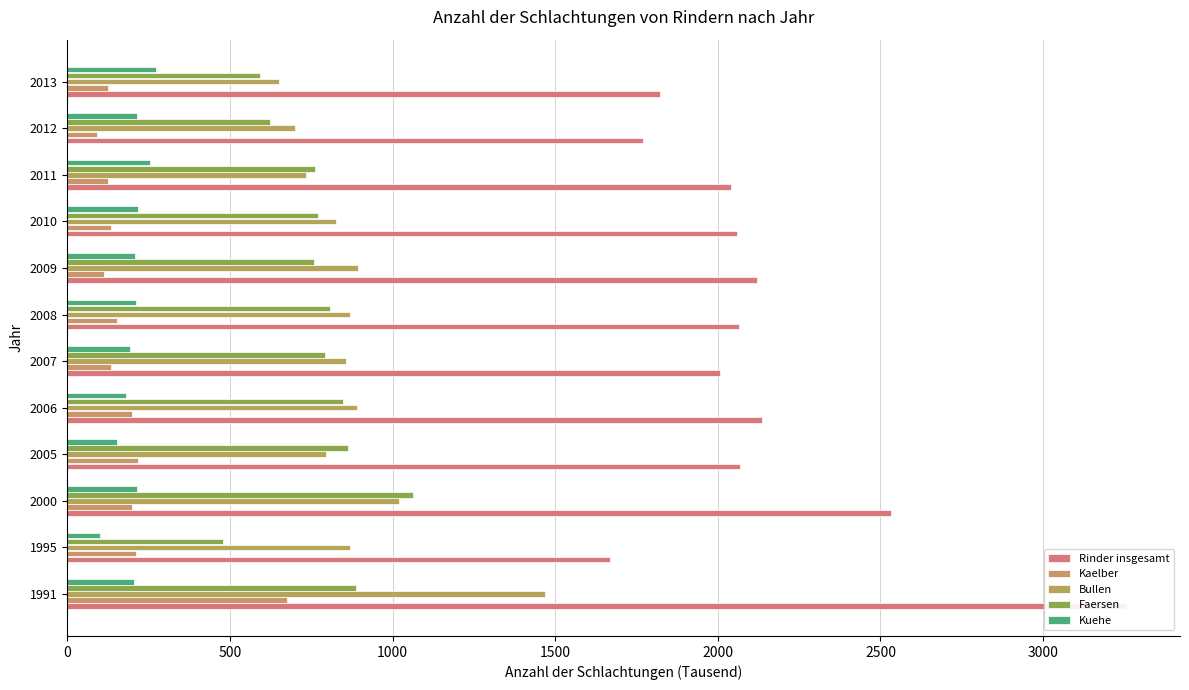

What is the highest value of the Faersen series?

1064